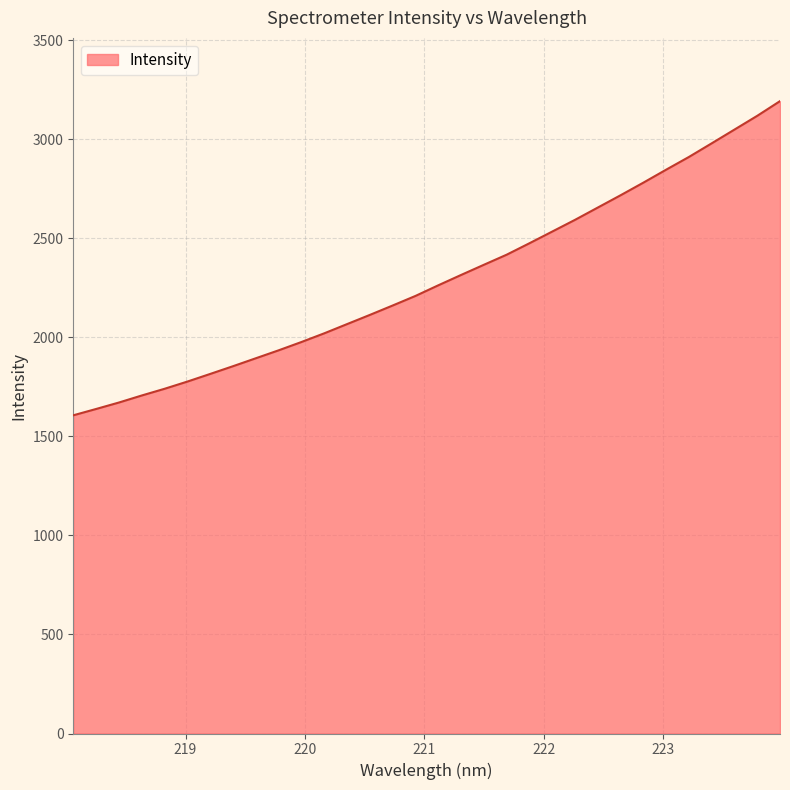

What is the maximum value shown in the chart?

3192.0